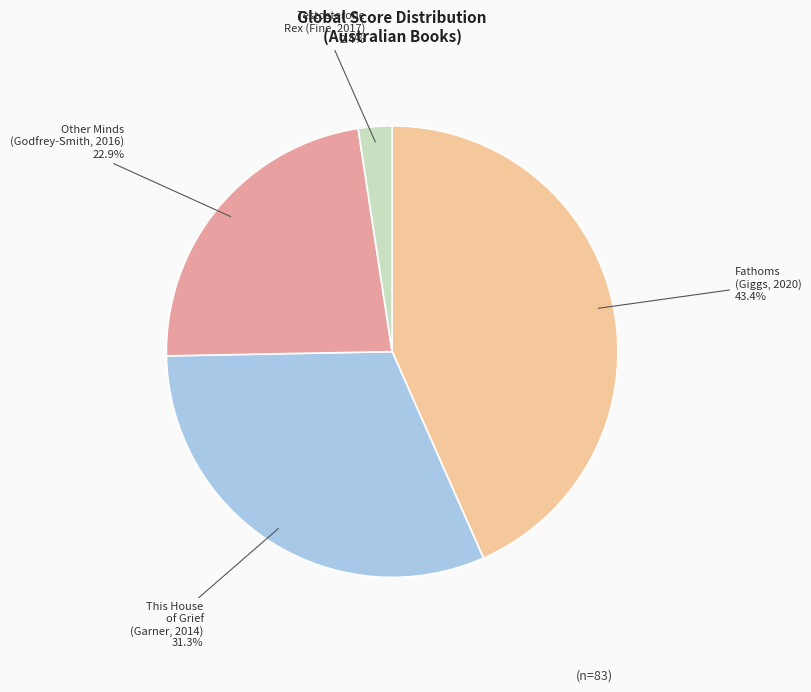

Is there any slice that represents more than half of the pie?

No